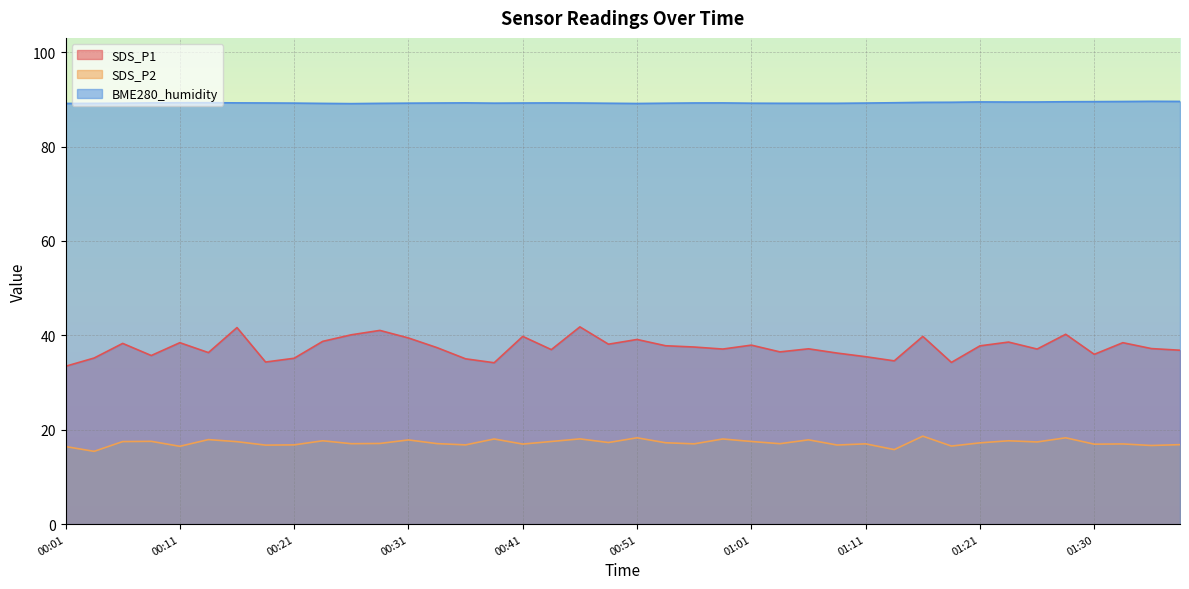

At 01:01, list the series in order from smallest to largest.

SDS_P2, SDS_P1, BME280_humidity